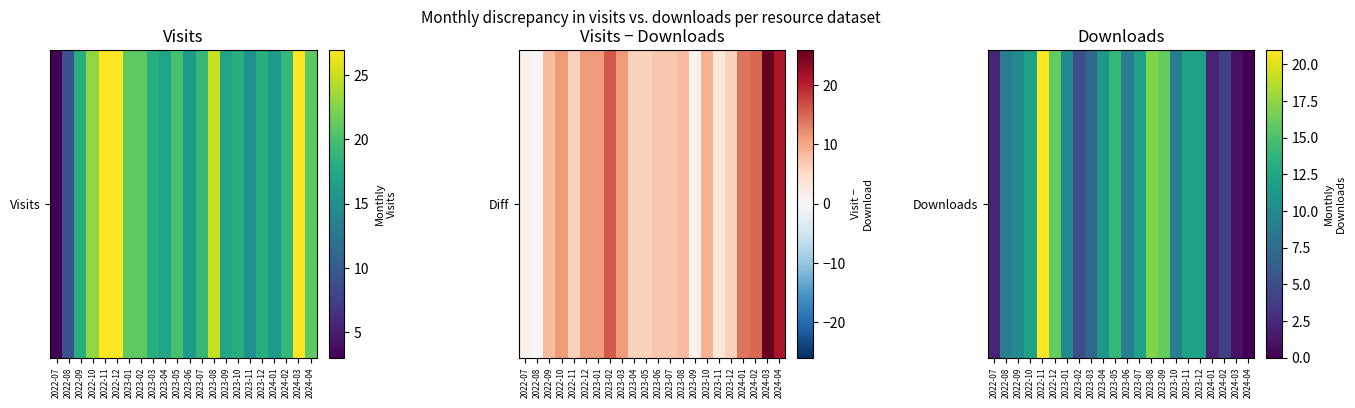

List the labels in order of value, smallest first.

2024-04, 2024-03, 2022-07, 2024-01, 2024-02, 2023-02, 2023-03, 2022-08, 2023-06, 2023-10, 2022-09, 2023-01, 2023-04, 2022-10, 2023-07, 2023-11, 2023-12, 2023-05, 2022-12, 2023-09, 2023-08, 2022-11